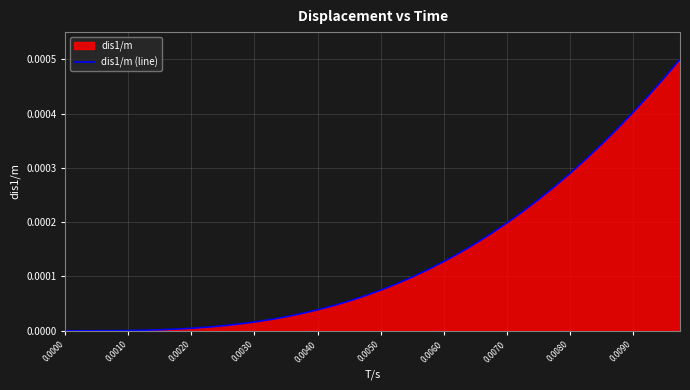

True or false: the data has more than 0 interior local peaks.

False